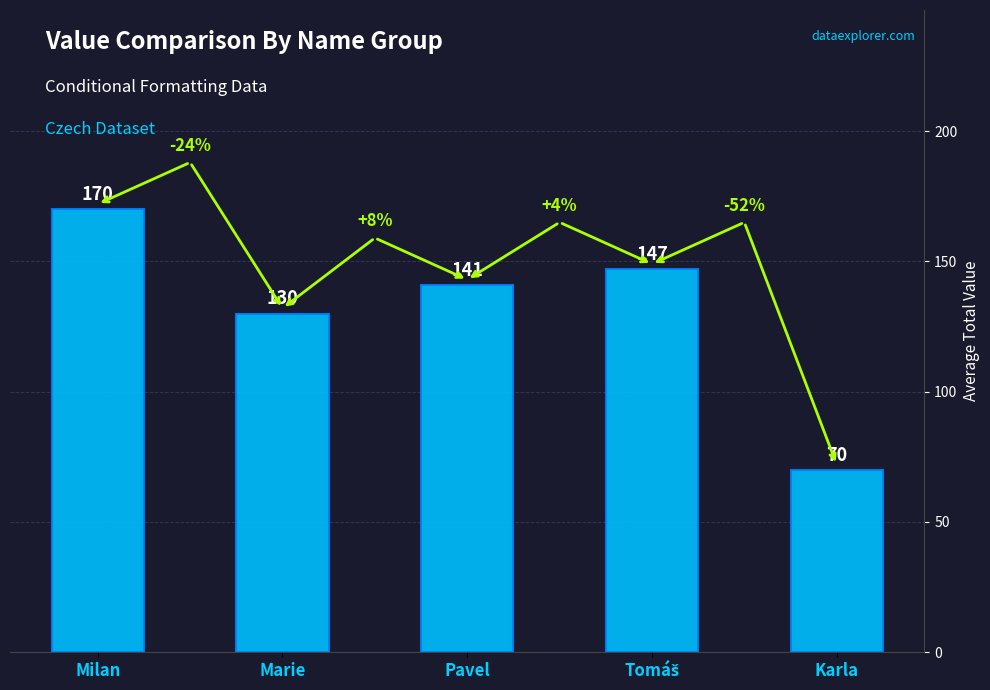

What position from the right is Pavel?

3